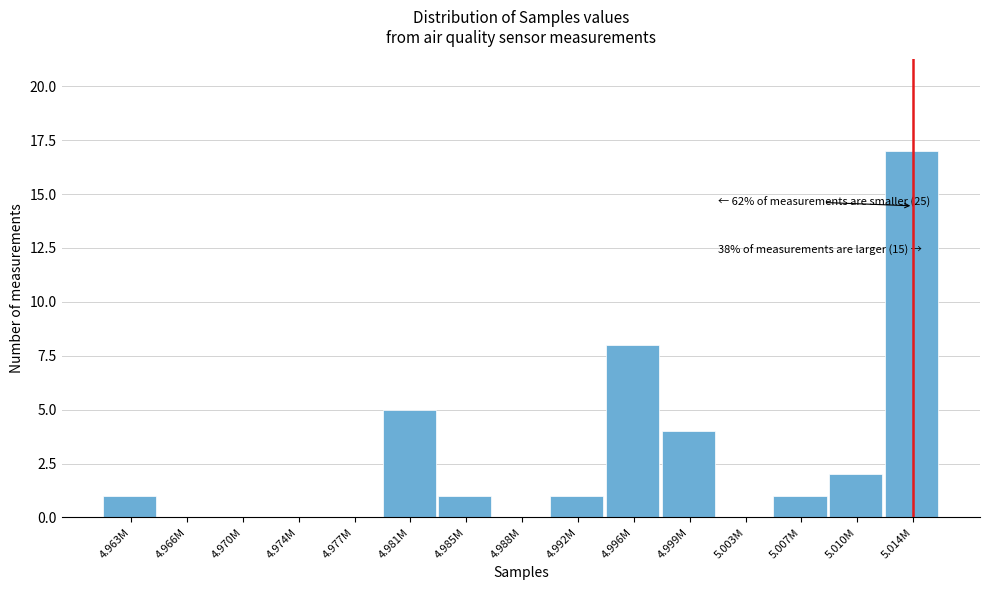

Reading right to left, transcribe all the data shown in this chart.

5.014M=17	5.010M=2	5.007M=1	5.003M=0	4.999M=4	4.996M=8	4.992M=1	4.988M=0	4.985M=1	4.981M=5	4.977M=0	4.974M=0	4.970M=0	4.966M=0	4.963M=1